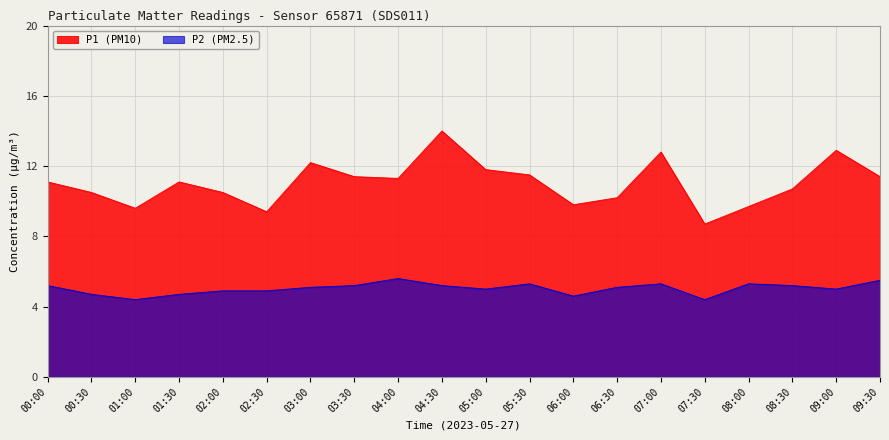

At which category does P2 reach its first local peak?

04:00